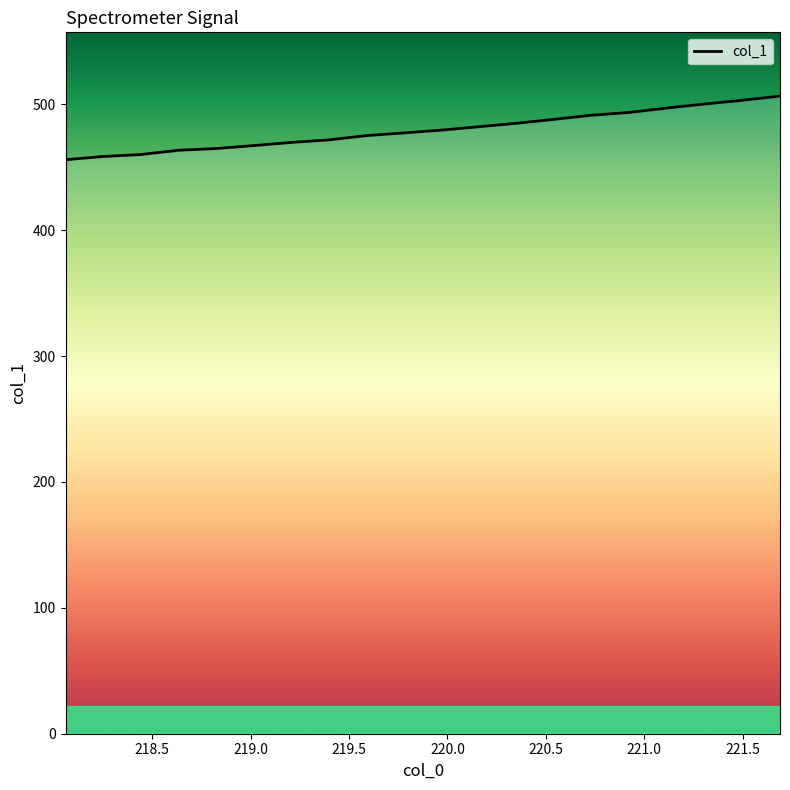

What is the difference between the maximum and minimum values?

50.6